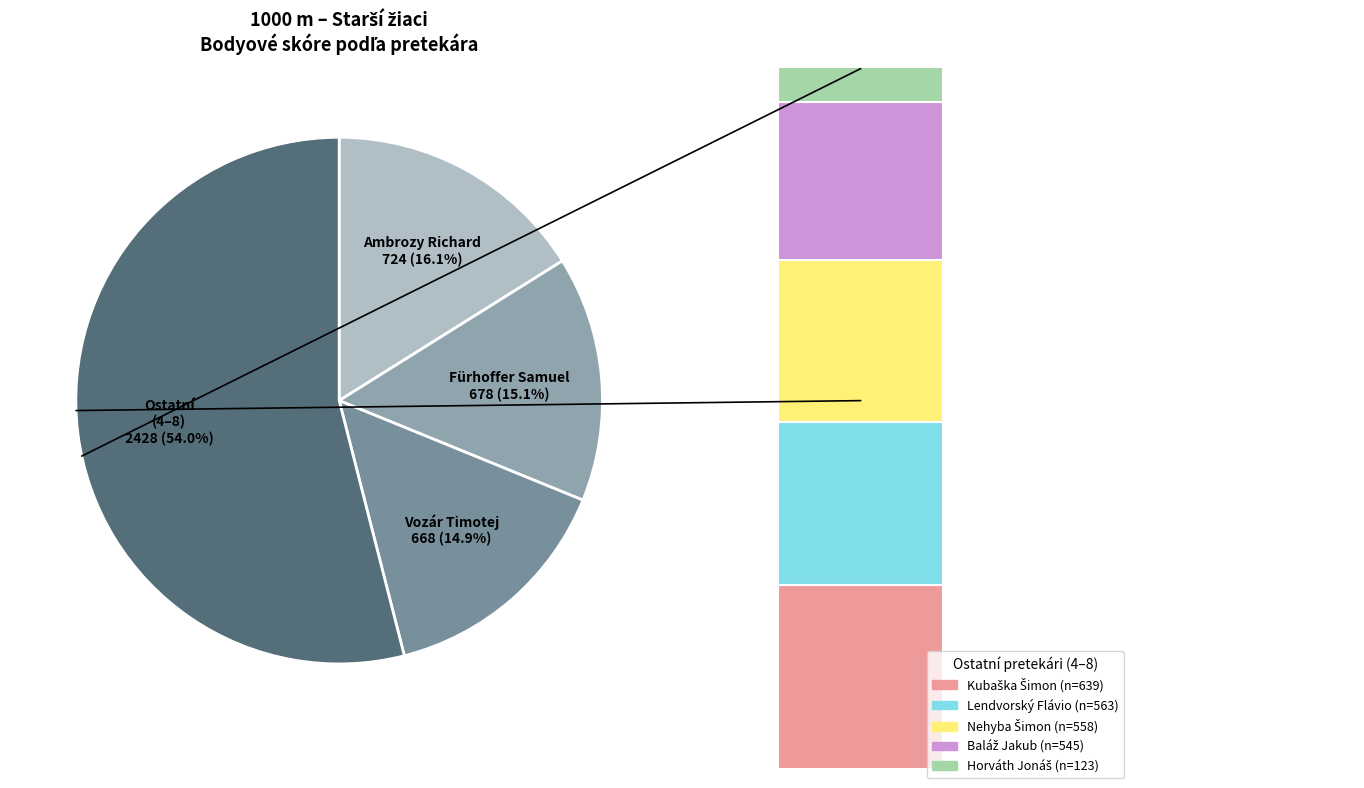

To the nearest percent, what percentage of the pie is Horváth Jonáš?

3%